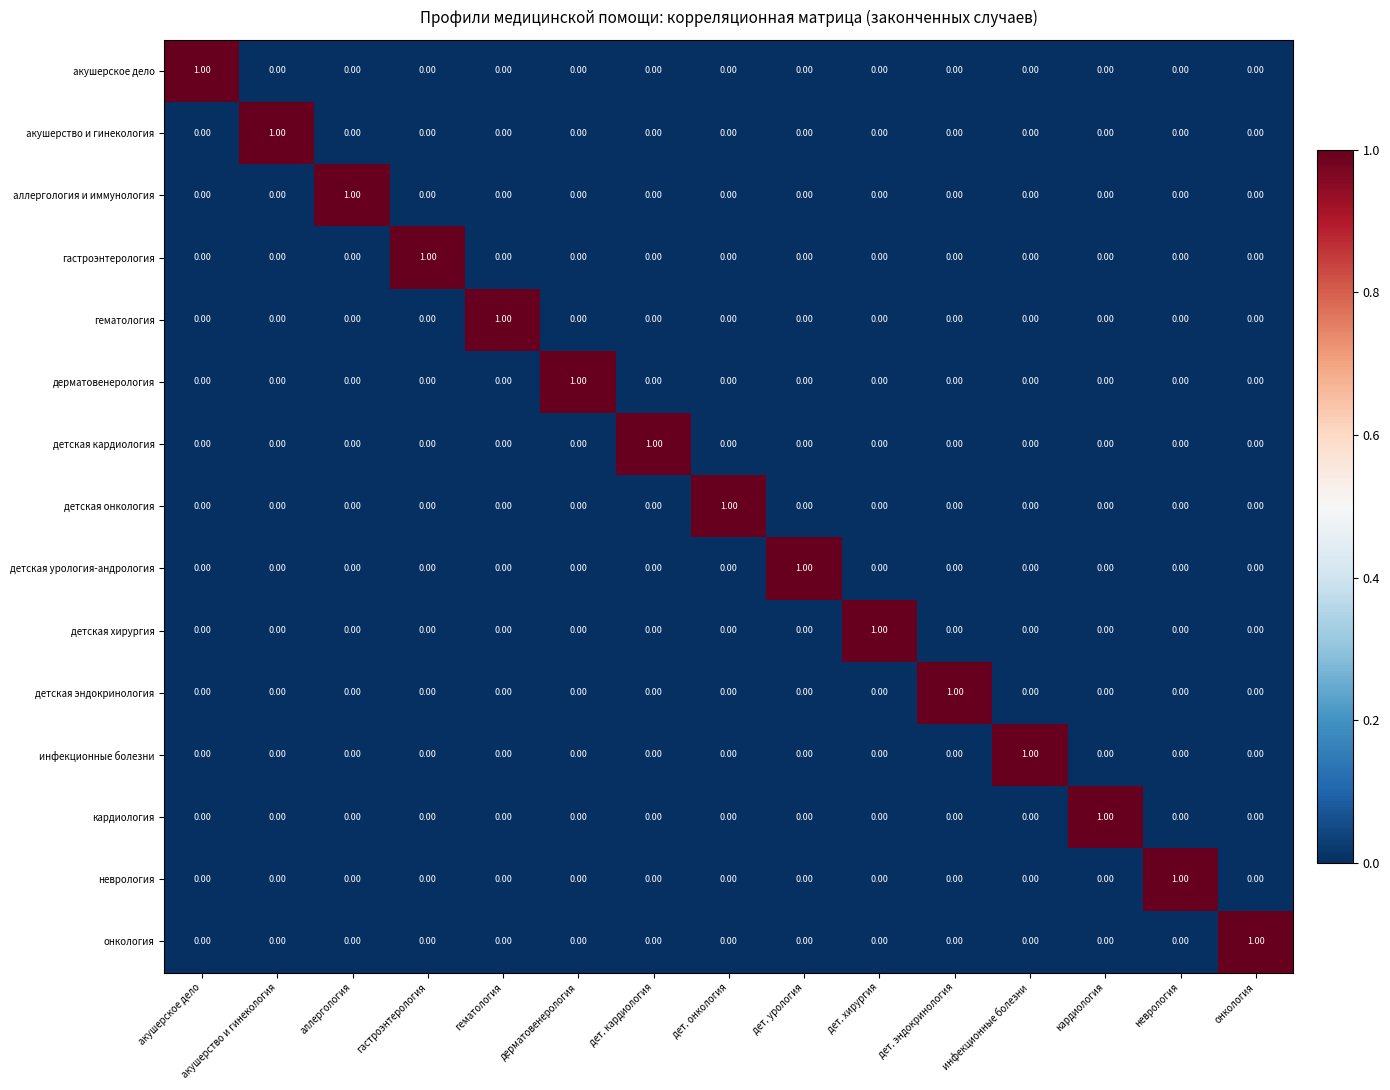

How many data points in дерматовенерология are above 0?

1